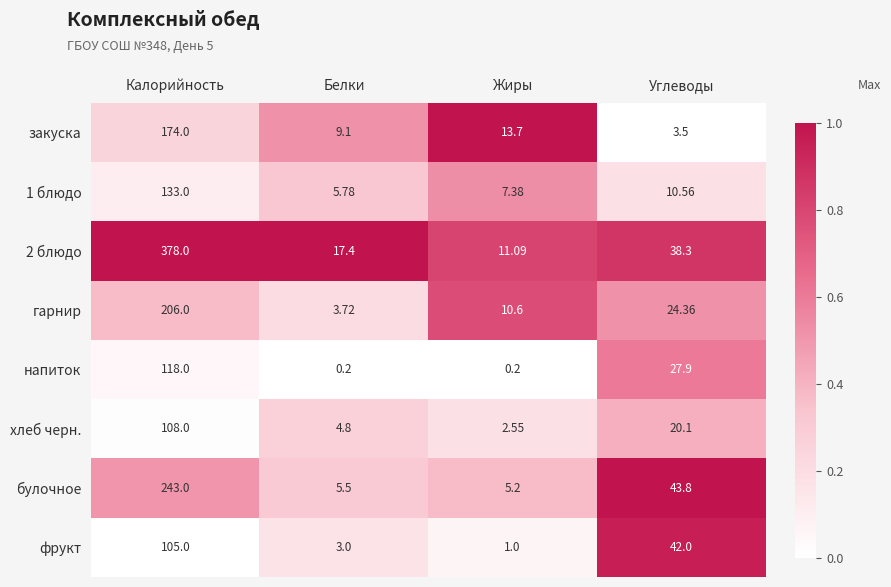

At which label does гарнир first exceed 24?

Калорийность